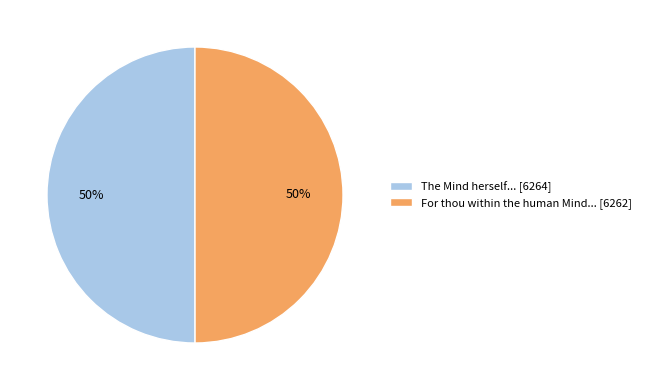

To the nearest percent, what is the average slice percentage?

50%